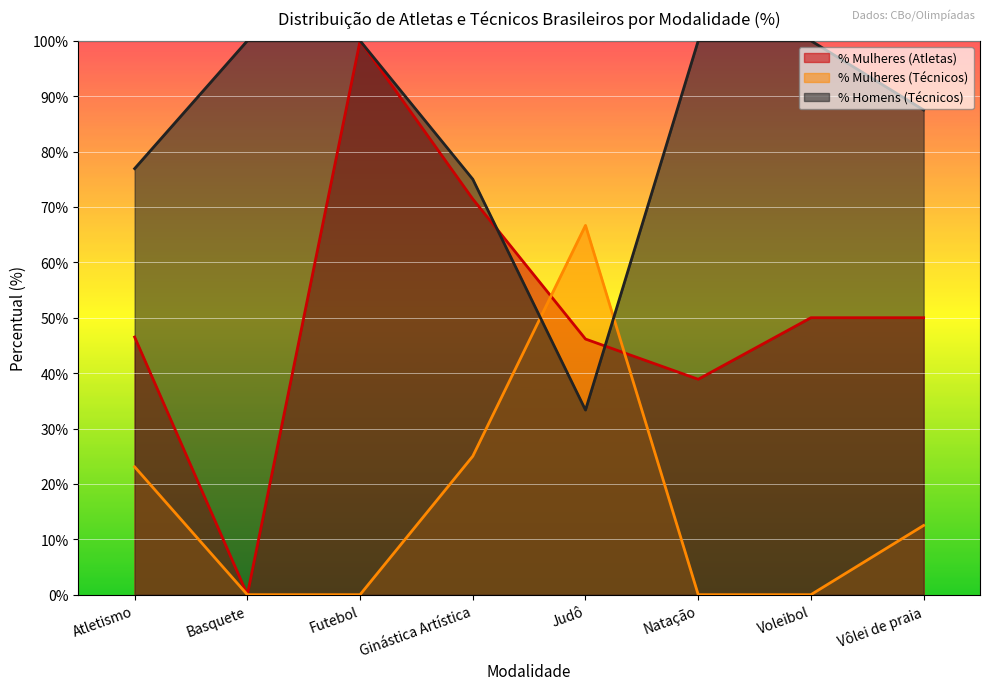

What is the label of the 8th point from the right?

Atletismo